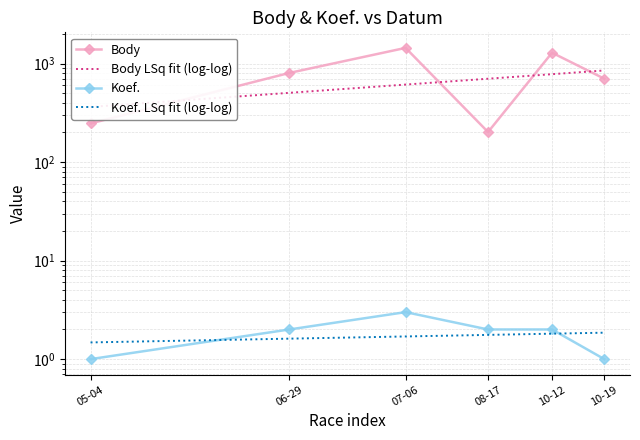

What is the difference between the Koef. LSq fit (log-log) values at 10-12 and 06-29?

0.2